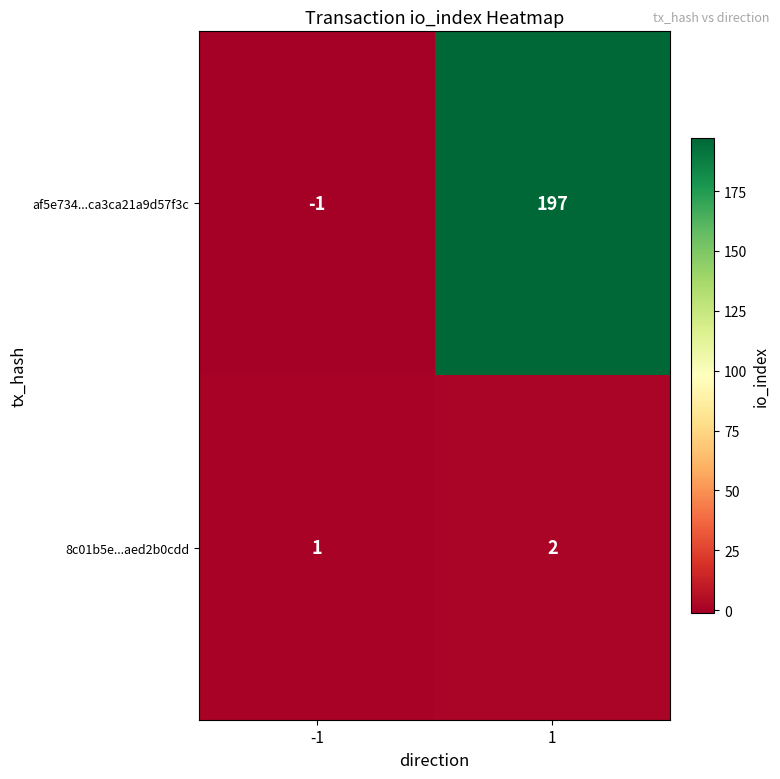

What is the spread (max minus min) of values at -1?

2